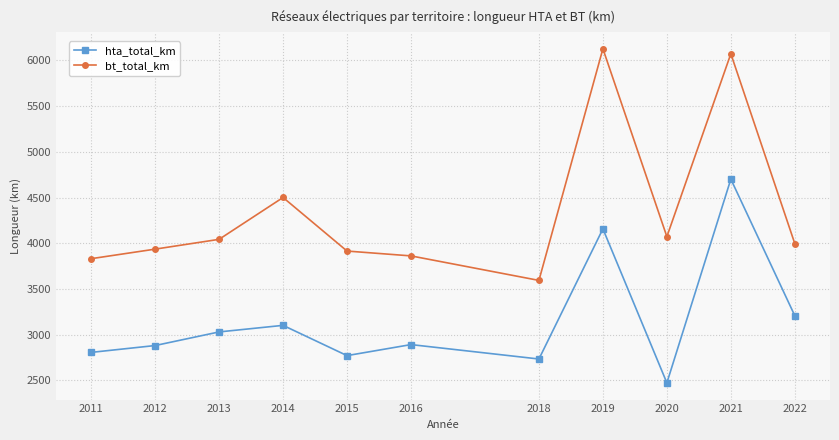

What is the total value across all series at 2015?

6684.8